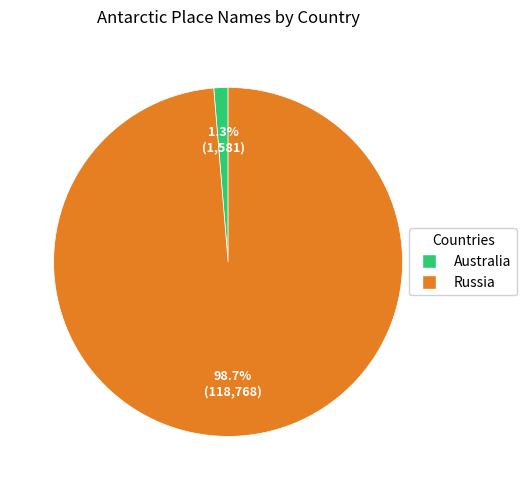

Is there any slice that represents more than half of the pie?

Yes